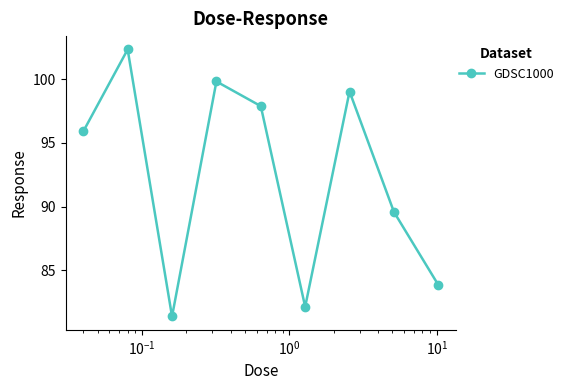

What is the average value?

92.4